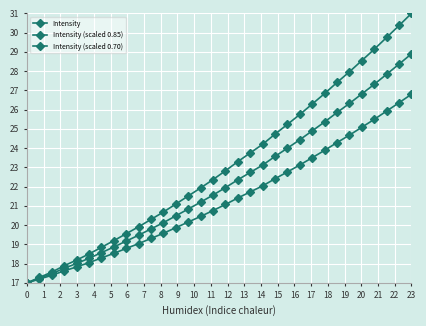

Is this an area chart (filled region under the line)?

No